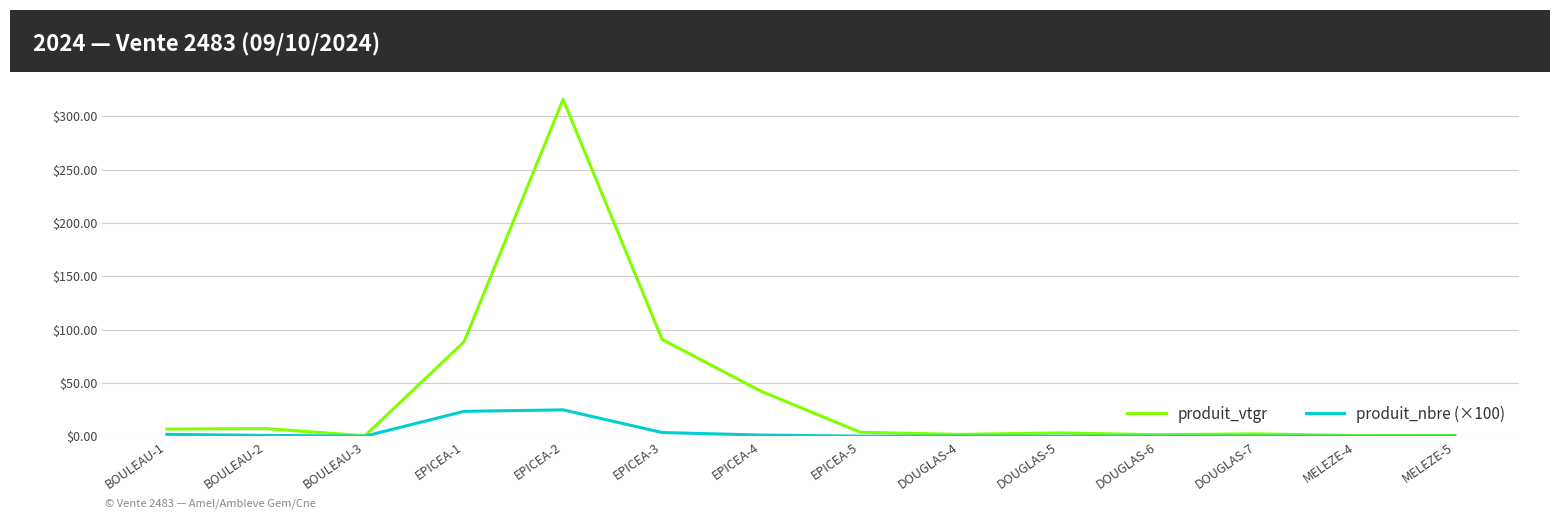

What is the maximum value shown in the chart?

315.8